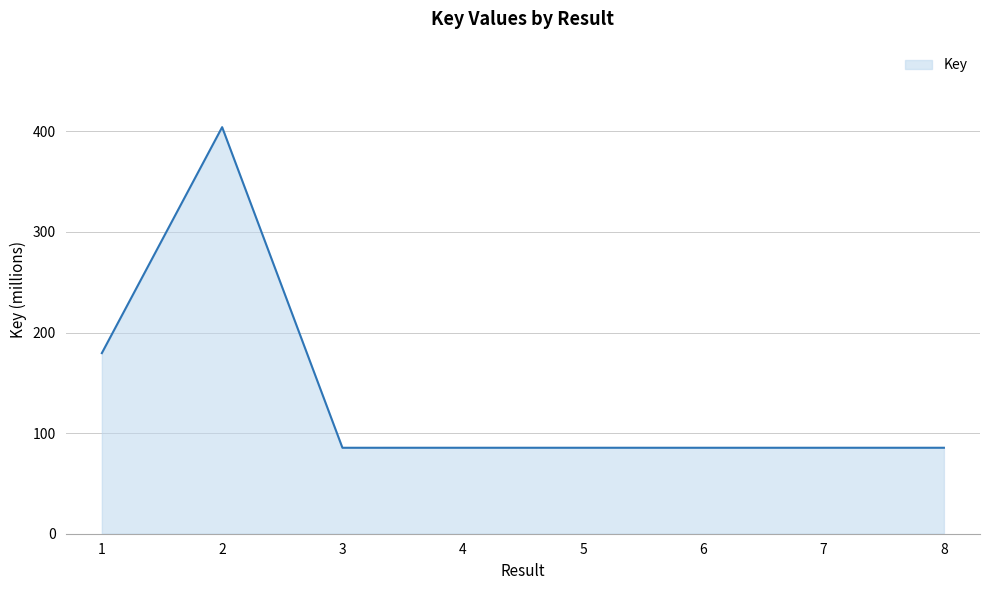

True or false: there are more than 1 points higher than both neighbors.

True